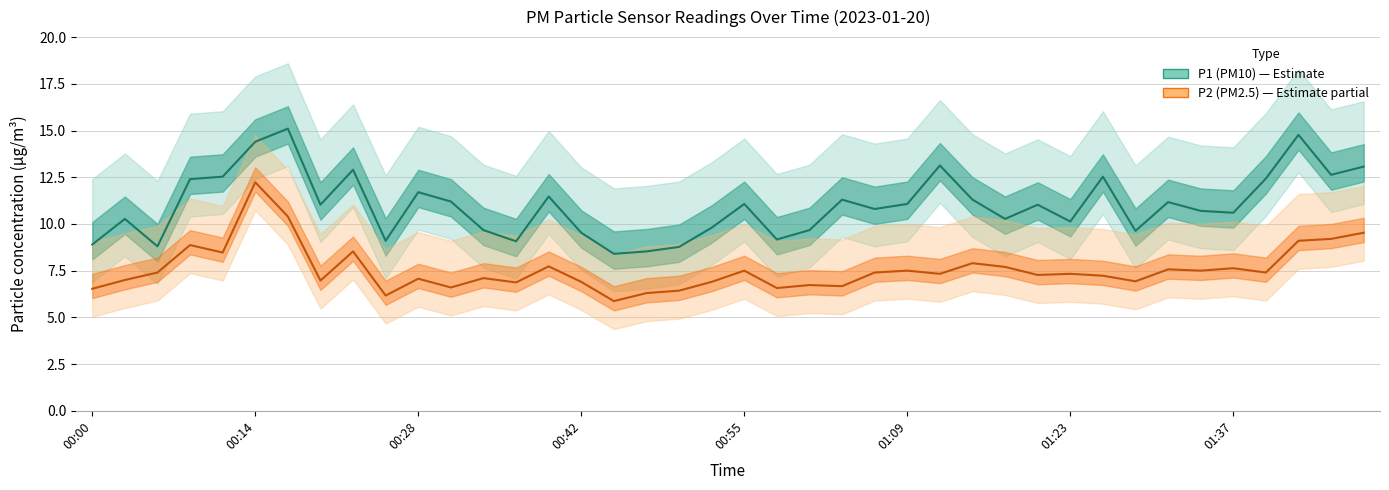

True or false: P1 (PM10) has a value of 16.5 at 28.

False